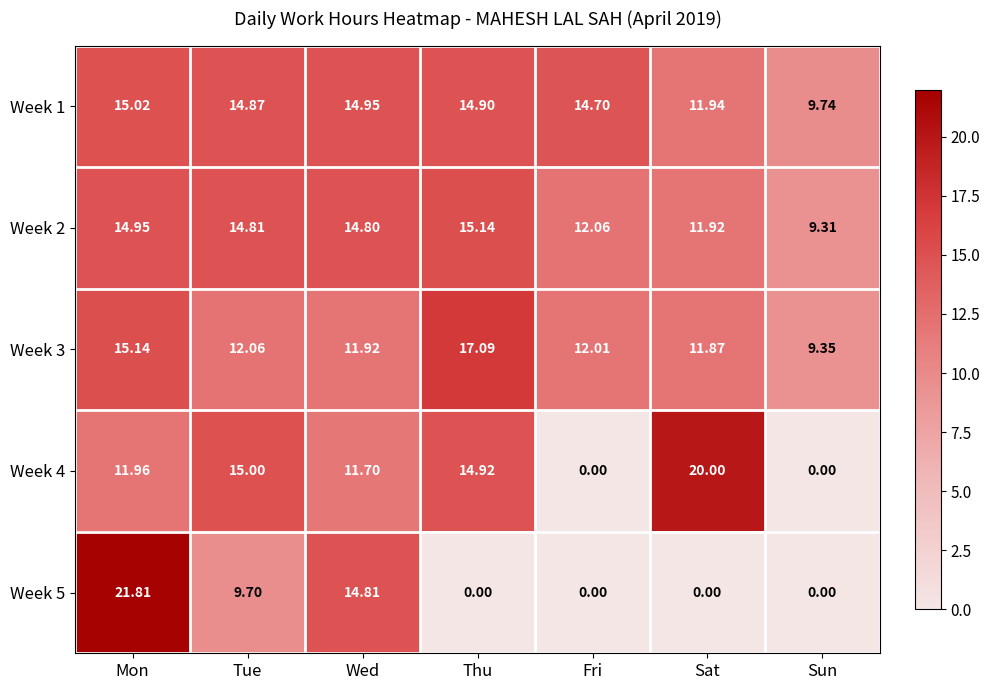

Count the number of categories in the chart.

7